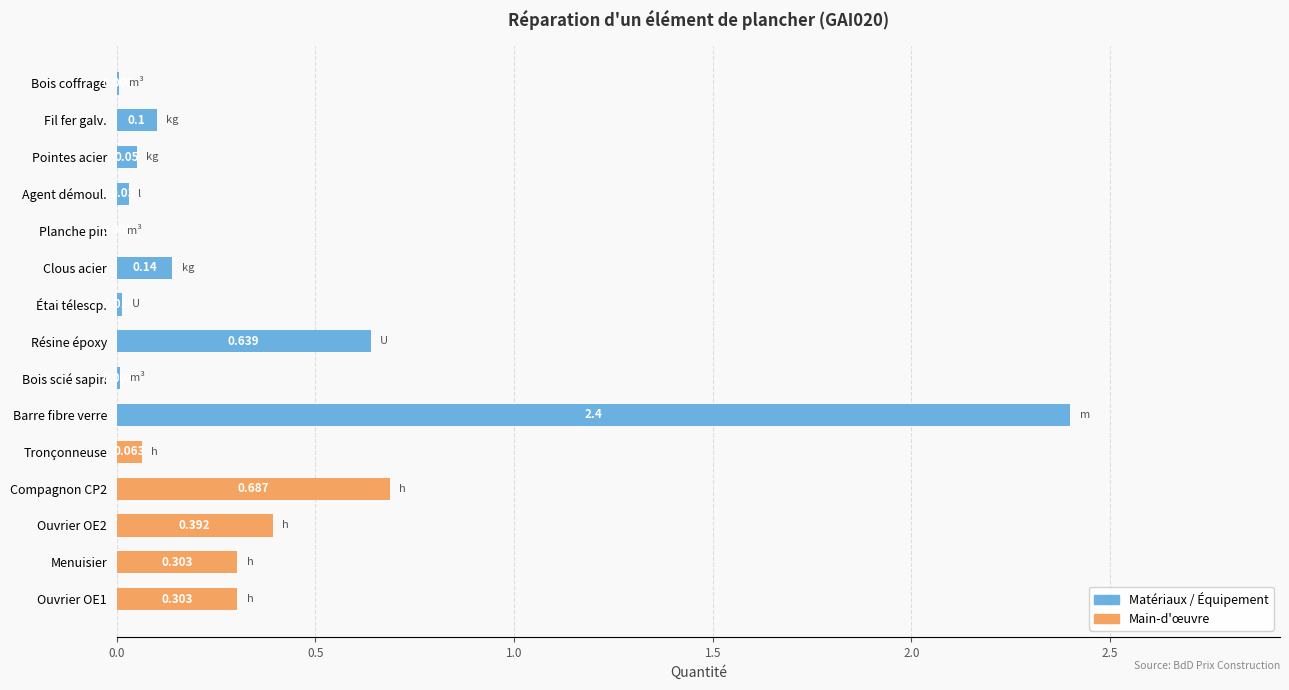

Between Pointes acier and Agent démoul., which is larger?

Pointes acier